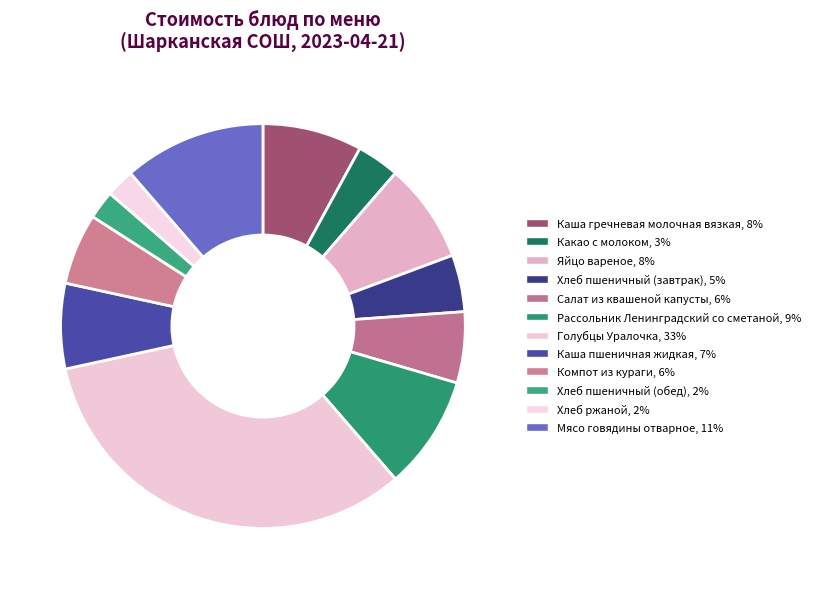

Does Хлеб ржаной represent more than half of the total?

No